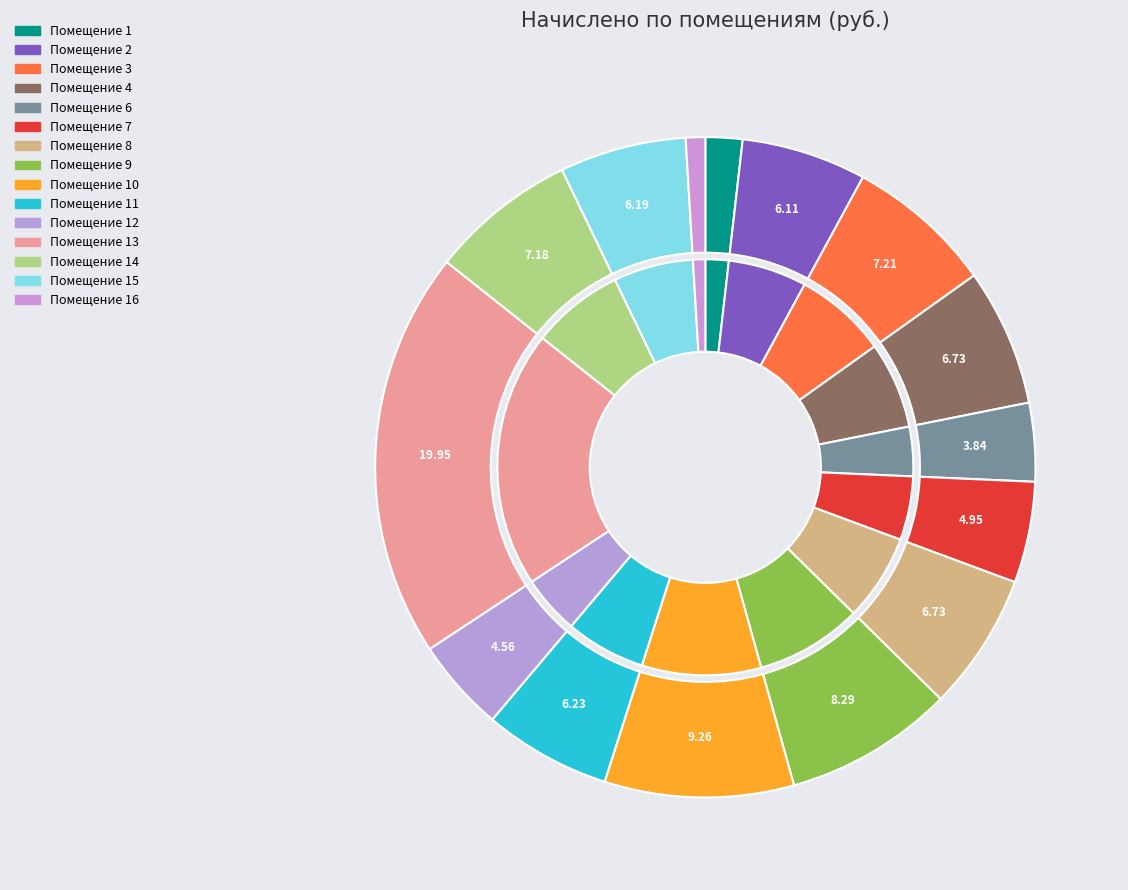

What is the smallest slice in the pie chart?

16